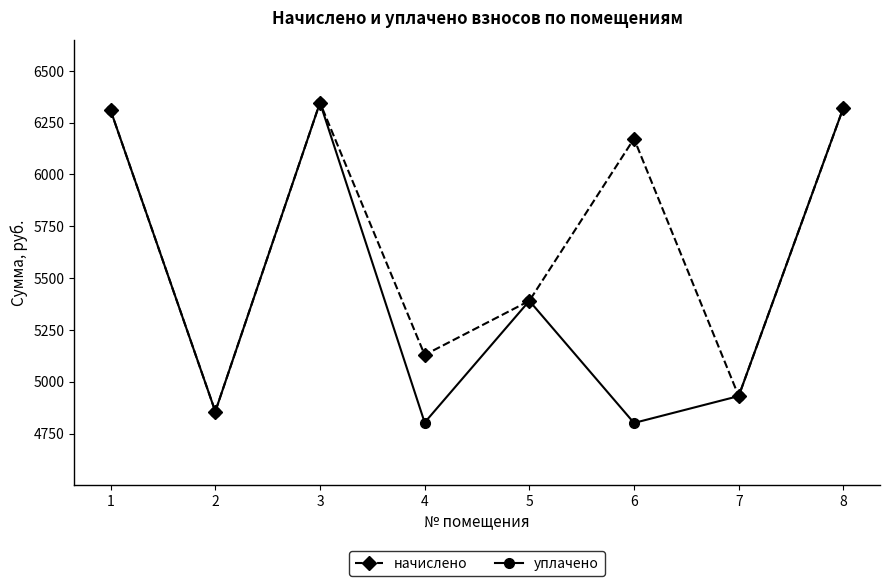

In начислено, how many points are lower than both neighbors (excluding endpoints)?

3